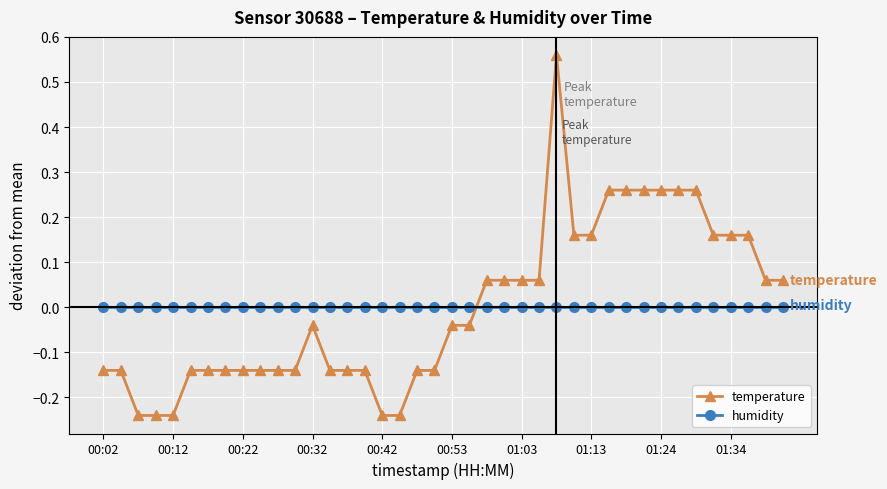

True or false: temperature has more than 0 interior local peaks.

True